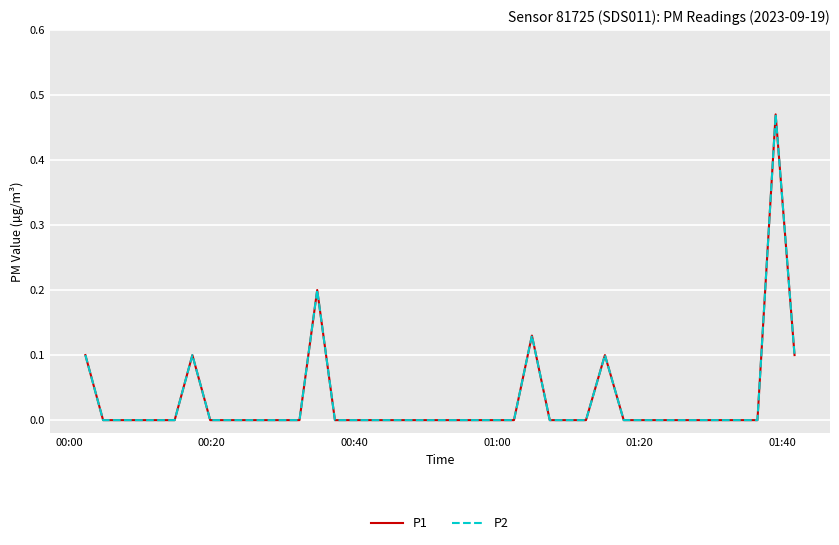

What are all the series names shown in the legend?

P1, P2